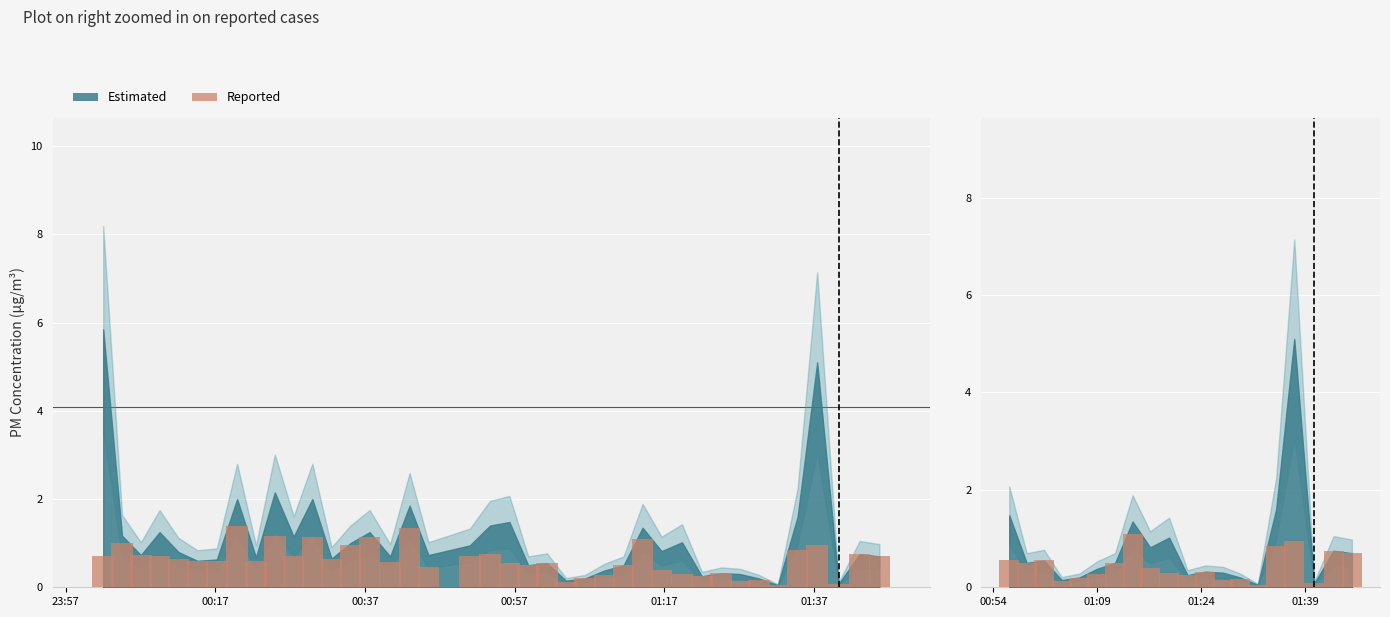

What is the label of the 1st bar from the left?

23:57